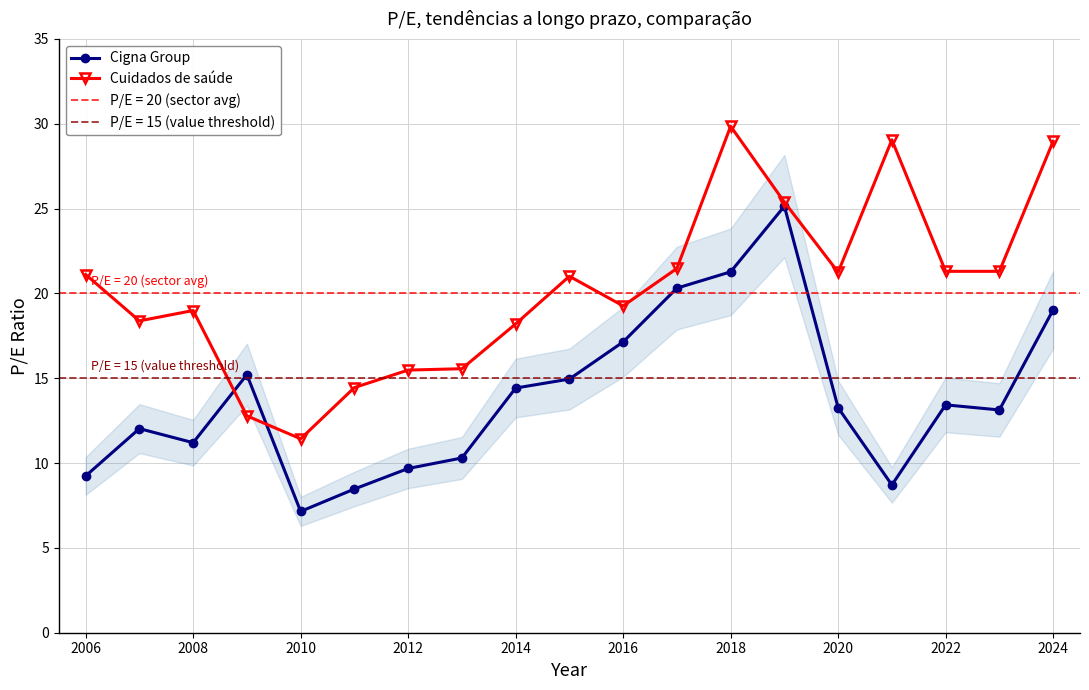

Read the Cigna Group value at 2016.

17.1